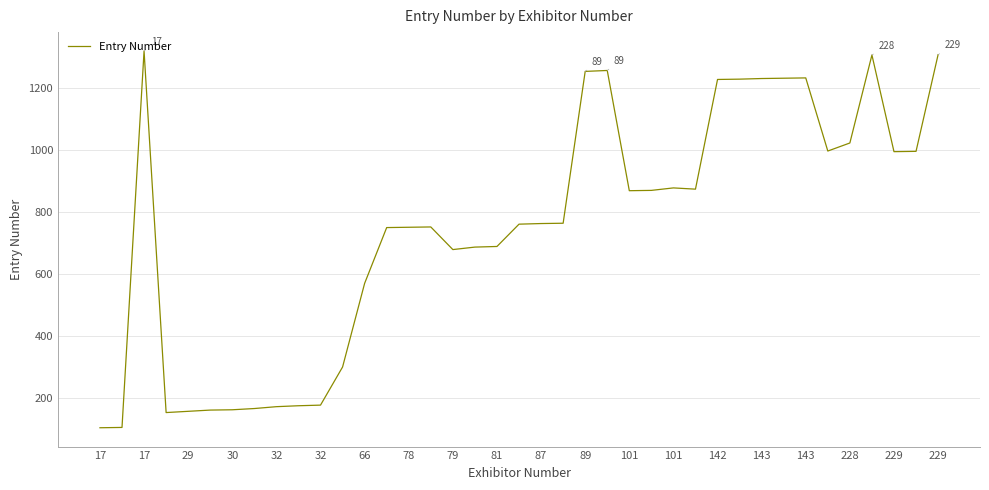

What is the minimum value shown in the chart?

104